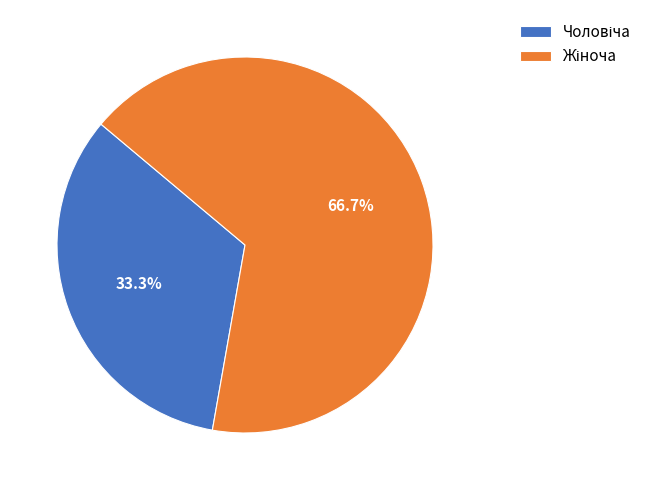

Is there a majority slice in this chart?

Yes